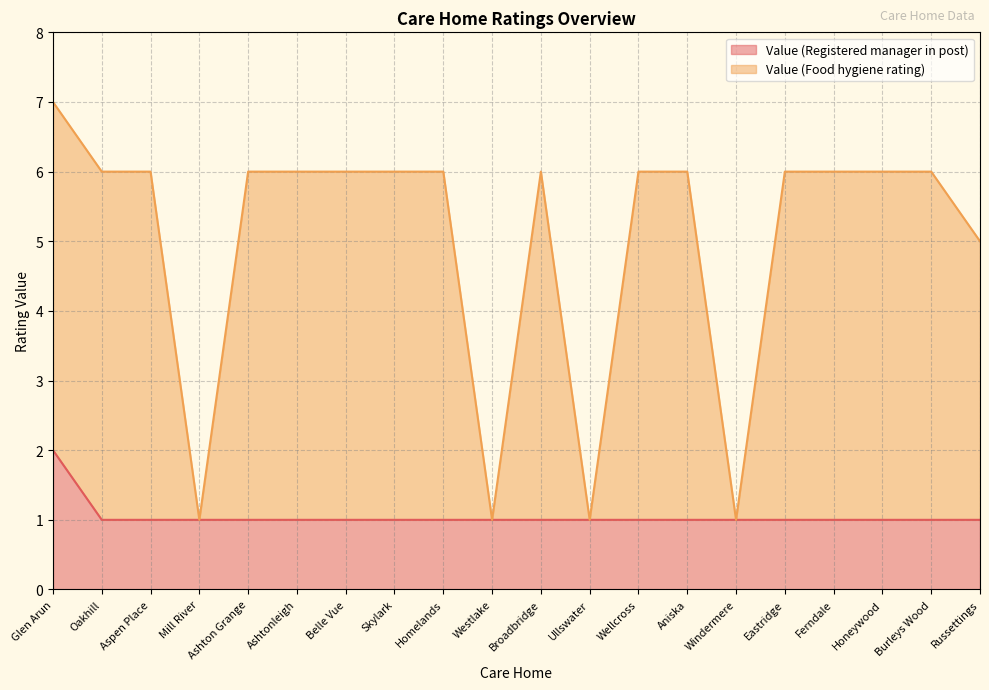

Reading right to left, list all the values displayed in this chart.

Value (Registered manager in post): 1	1	1	1	1	1	1	1	1	1	1	1	1	1	1	1	1	1	1	2
Value (Food hygiene rating): 5	6	6	6	6	1	6	6	1	6	1	6	6	6	6	6	1	6	6	7